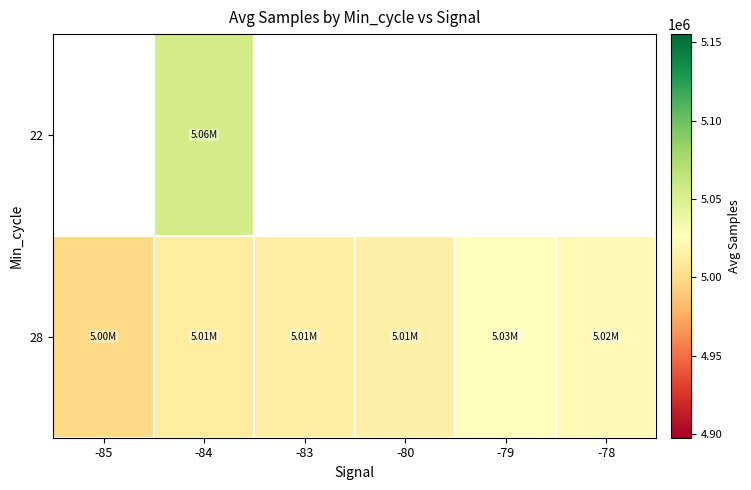

Where does the 28 series first go above 5014918?

-79